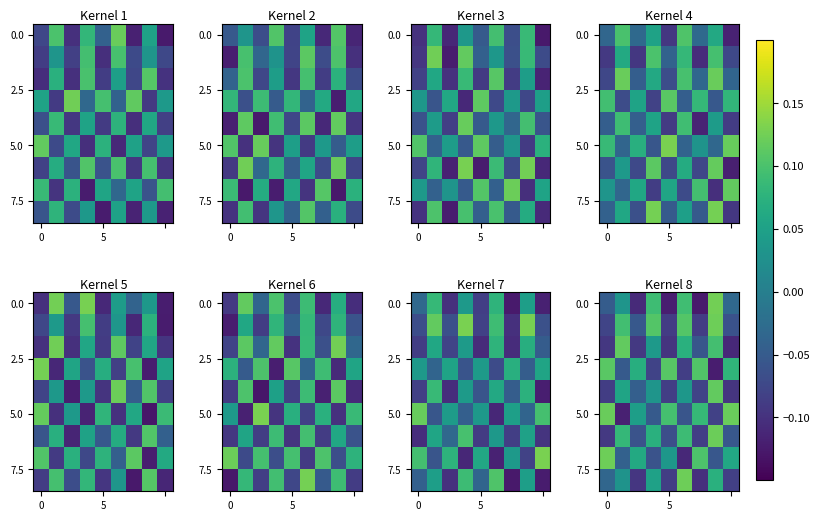

At which category does the chart reach its peak across all series?

7